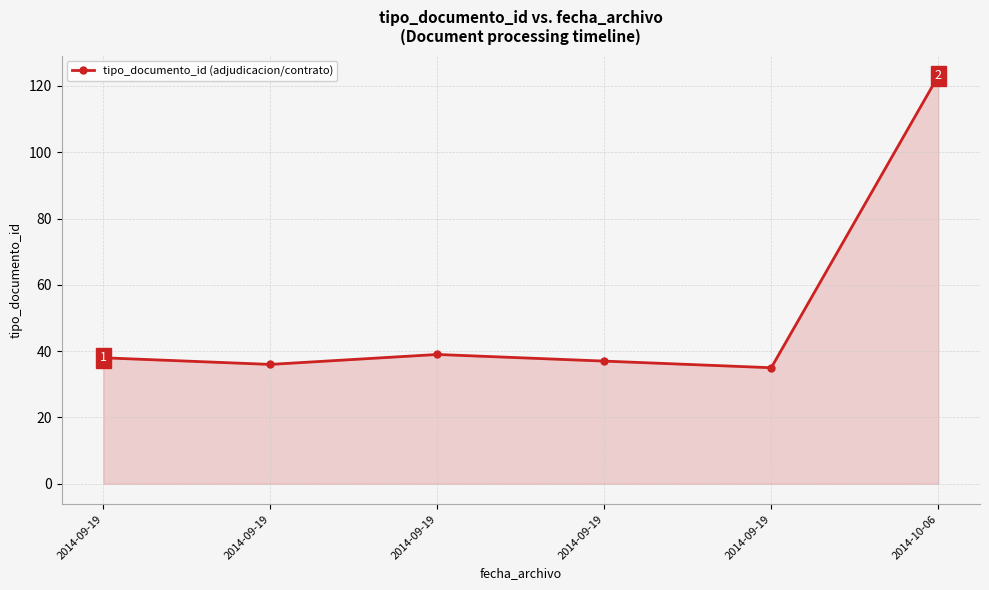

Count the number of categories in the chart.

6